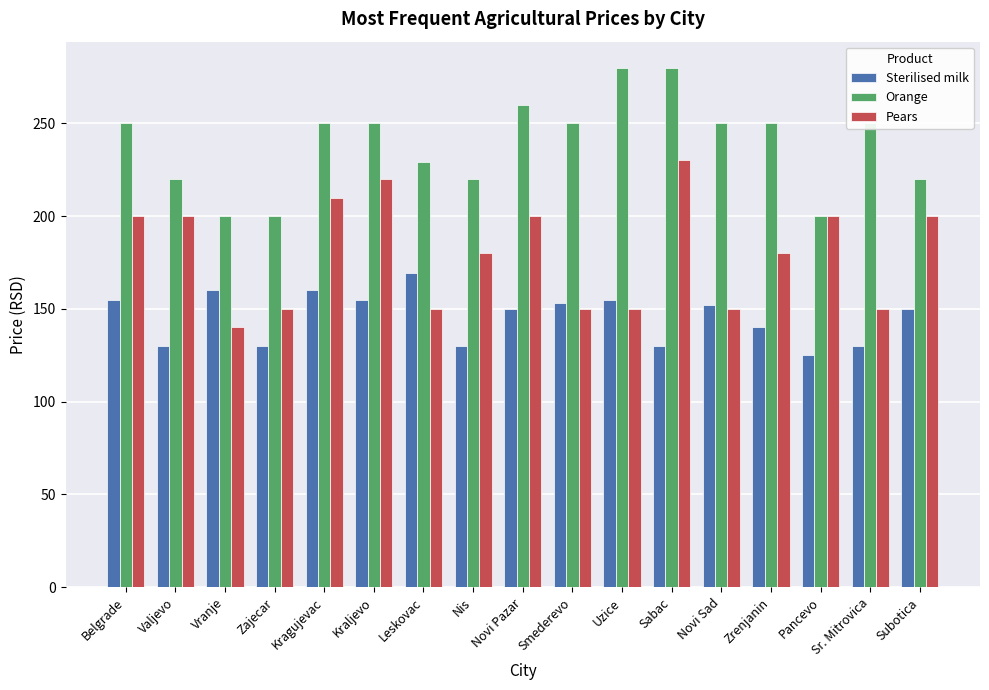

How many bars are there in total?

51